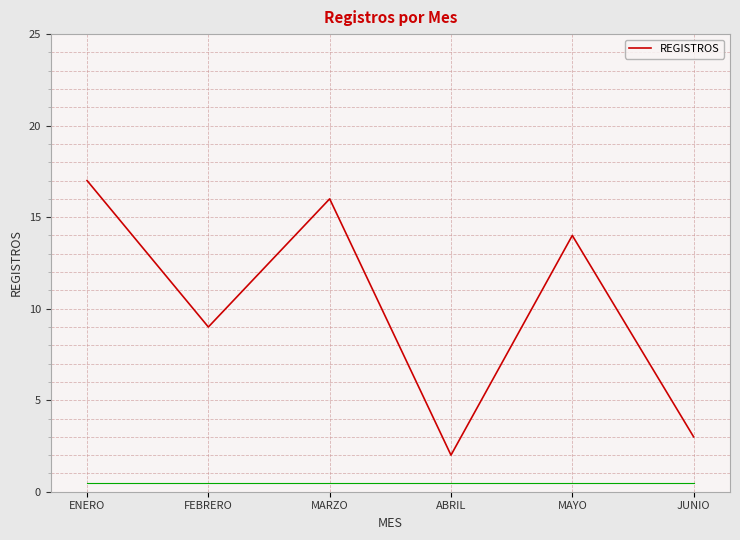

What position from the right is FEBRERO?

5